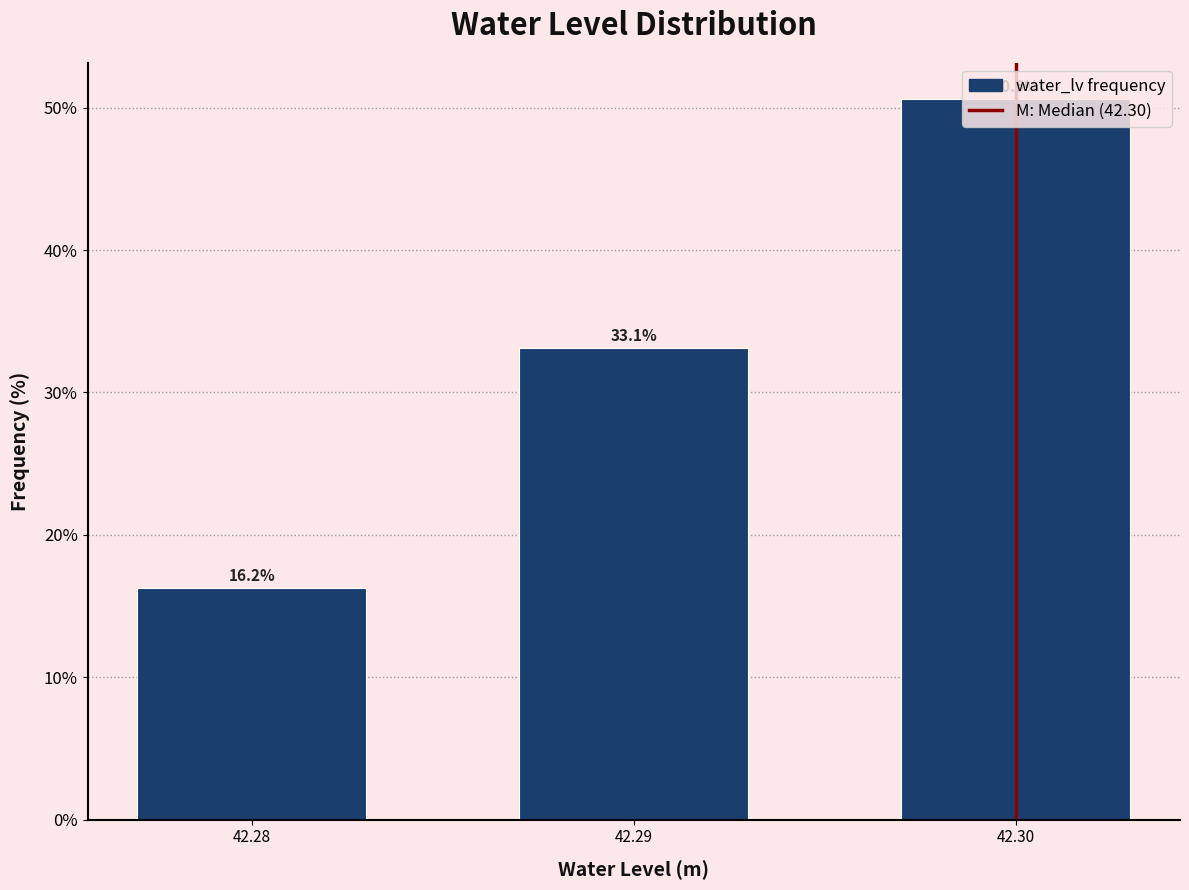

Where does the data first go above 33?

42.29